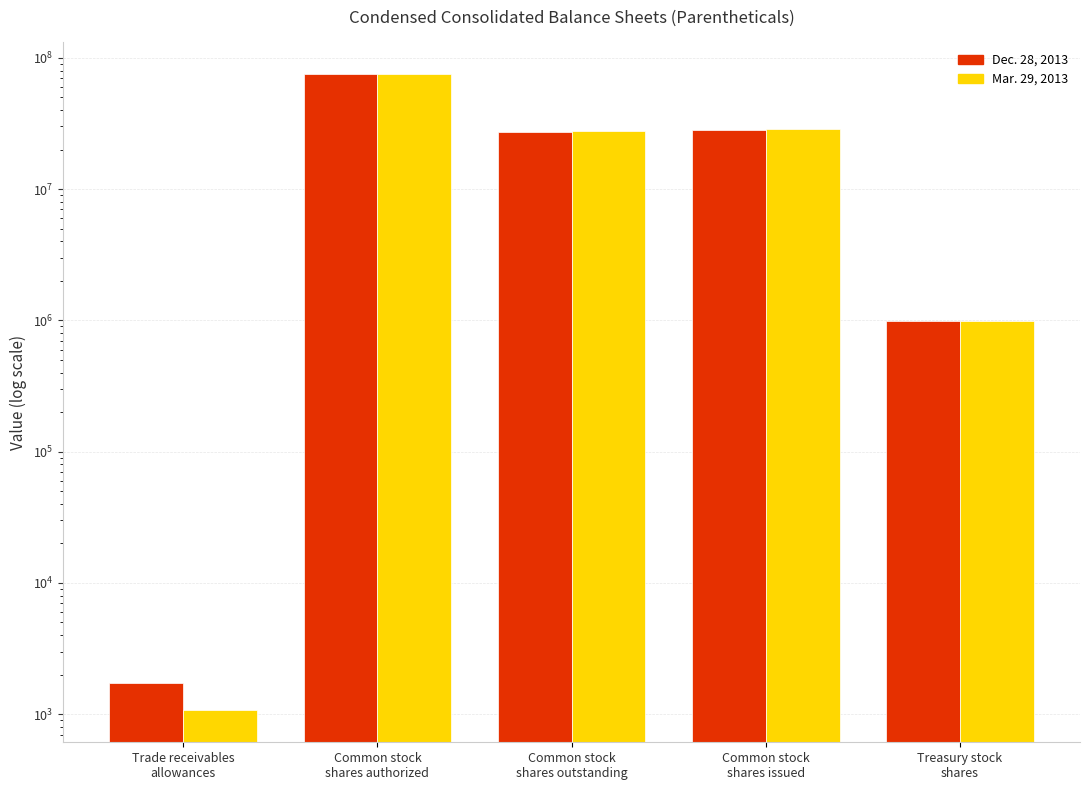

What is the label of the 5th bar from the right?

Trade receivables
allowances